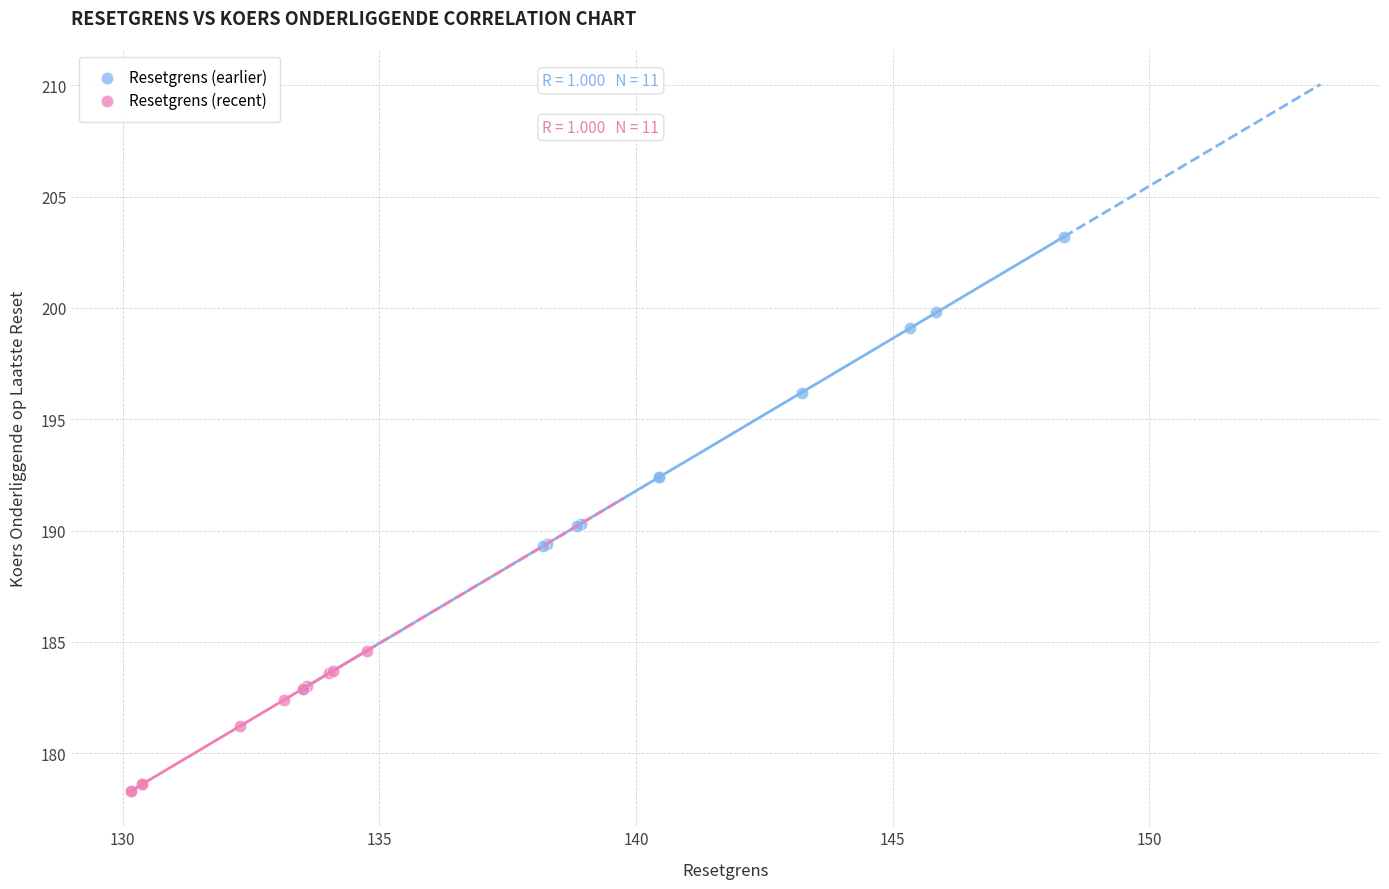

Which series contains the highest Y value?

Resetgrens (earlier)